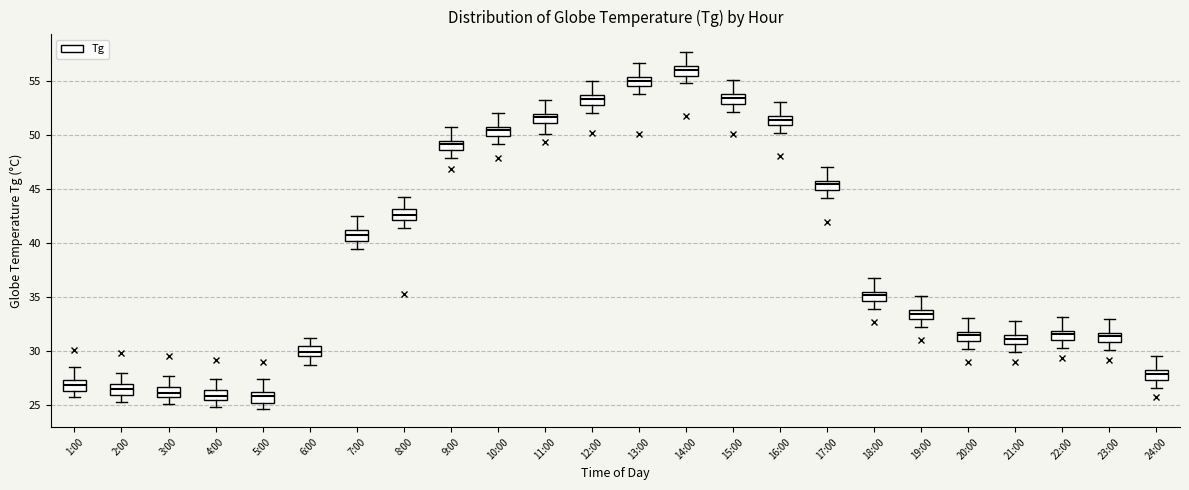

Reading left to right, transcribe this box plot: for each box, give where its median line is, the range the box spans, and where its two whiskers end, as read against the y-axis. The values are not printed on the chart, so give them approximately, as read against the axis.

1:00: median 27.0, box 26.5 to 27.5, whiskers 25.5 to 28.5
2:00: median 26.5, box 26.0 to 27.0, whiskers 25.5 to 28.0
3:00: median 26.0, box 25.5 to 26.5, whiskers 25.0 to 27.5
4:00: median 26.0, box 25.5 to 26.5, whiskers 25.0 to 27.5
5:00: median 26.0 (inside the box), box 25.0 to 26.0, whiskers 24.5 to 27.5
6:00: median 30.0, box 29.5 to 30.5, whiskers 28.5 to 31.0
7:00: median 41.0 (inside the box), box 40.0 to 41.0, whiskers 39.5 to 42.5
8:00: median 42.5, box 42.0 to 43.0, whiskers 41.5 to 44.5
9:00: median 49.0, box 48.5 to 49.5, whiskers 48.0 to 51.0
10:00: median 50.5, box 50.0 to 51.0, whiskers 49.0 to 52.0
11:00: median 51.5, box 51.0 to 52.0, whiskers 50.0 to 53.5
12:00: median 53.5 (inside the box), box 53.0 to 53.5, whiskers 52.0 to 55.0
13:00: median 55.0, box 54.5 to 55.5, whiskers 54.0 to 56.5
14:00: median 56.0, box 55.5 to 56.5, whiskers 55.0 to 57.5
15:00: median 53.5, box 53.0 to 54.0, whiskers 52.0 to 55.0
16:00: median 51.5, box 51.0 to 52.0, whiskers 50.0 to 53.0
17:00: median 45.5, box 45.0 to 46.0, whiskers 44.0 to 47.0
18:00: median 35.0, box 34.5 to 35.5, whiskers 34.0 to 37.0
19:00: median 33.5, box 33.0 to 34.0, whiskers 32.0 to 35.0
20:00: median 31.5, box 31.0 to 32.0, whiskers 30.0 to 33.0
21:00: median 31.0, box 30.5 to 31.5, whiskers 30.0 to 33.0
22:00: median 31.5, box 31.0 to 32.0, whiskers 30.5 to 33.0
23:00: median 31.5 (inside the box), box 31.0 to 31.5, whiskers 30.0 to 33.0
24:00: median 28.0 (inside the box), box 27.5 to 28.0, whiskers 26.5 to 29.5